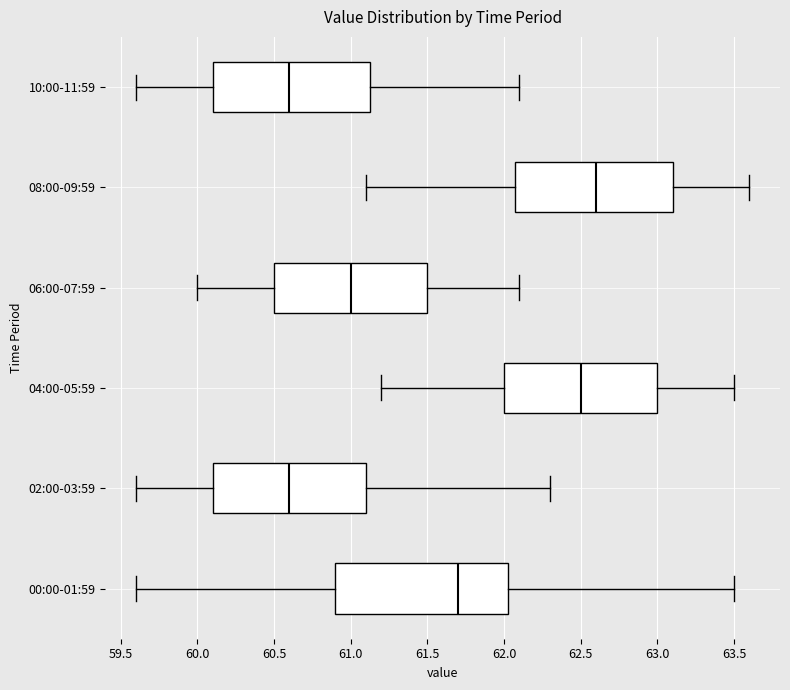

Reading bottom to top, transcribe this box plot: for each box, give where its median line is, the range the box spans, and where its two whiskers end, as read against the x-axis. The values are not printed on the chart, so give them approximately, as read against the axis.

00:00-01:59: median 61.70, box 60.90 to 62.05, whiskers 59.60 to 63.50
02:00-03:59: median 60.60, box 60.10 to 61.10, whiskers 59.60 to 62.30
04:00-05:59: median 62.50, box 62.00 to 63.00, whiskers 61.20 to 63.50
06:00-07:59: median 61.00, box 60.50 to 61.50, whiskers 60.00 to 62.10
08:00-09:59: median 62.60, box 62.10 to 63.10, whiskers 61.10 to 63.60
10:00-11:59: median 60.60, box 60.10 to 61.15, whiskers 59.60 to 62.10